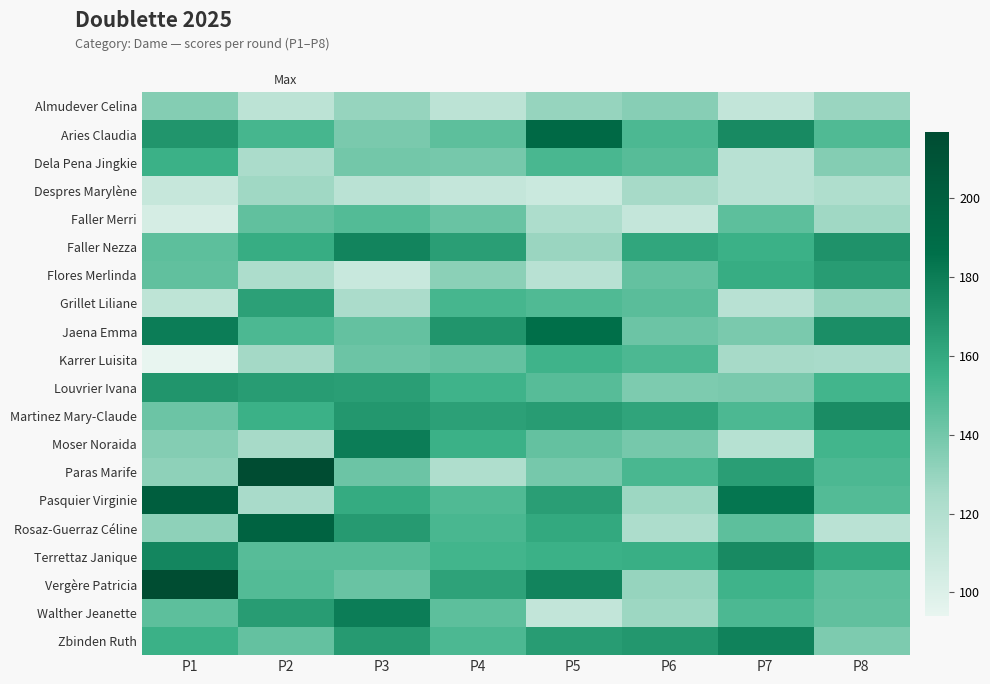

What is the spread (max minus min) of values at P1?

122